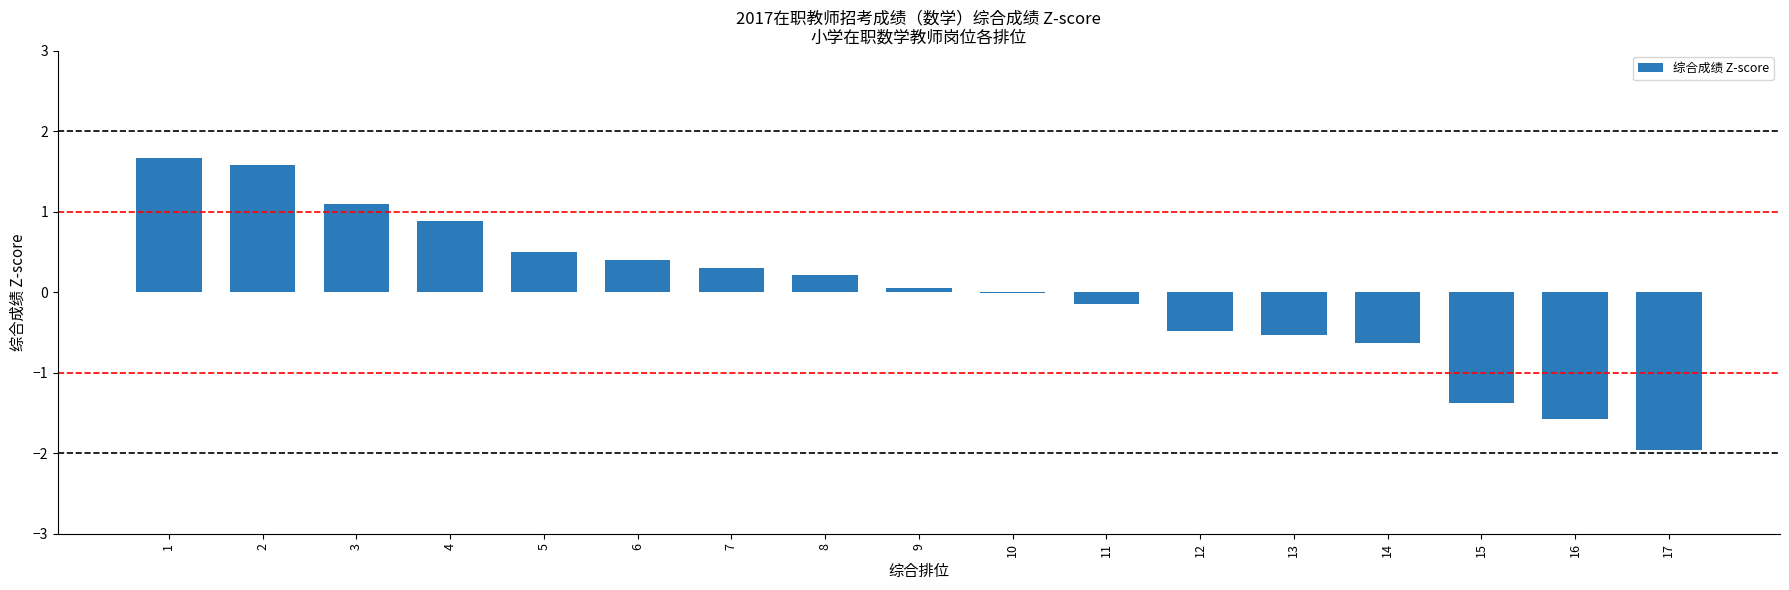

Read the value at 16.

-1.6